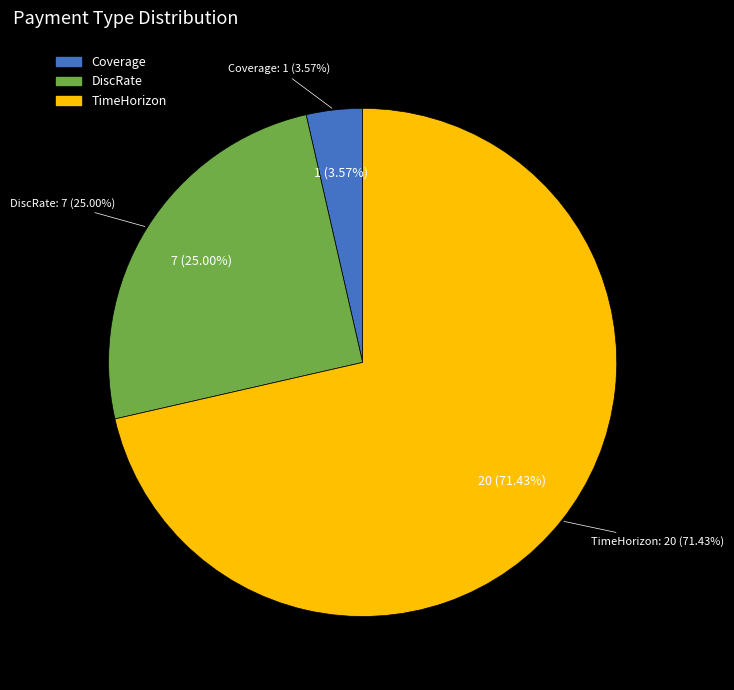

Does any single category account for the majority?

Yes